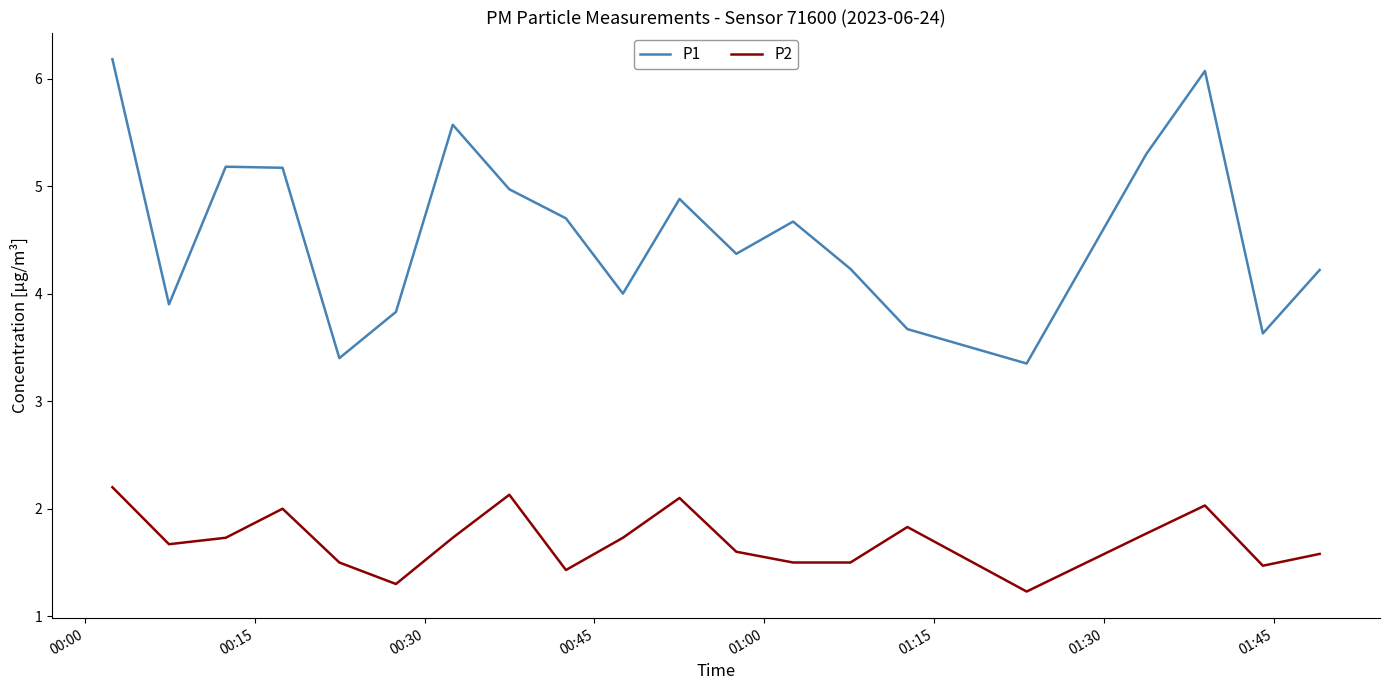

True or false: P1 and P2 intersect in this chart.

False